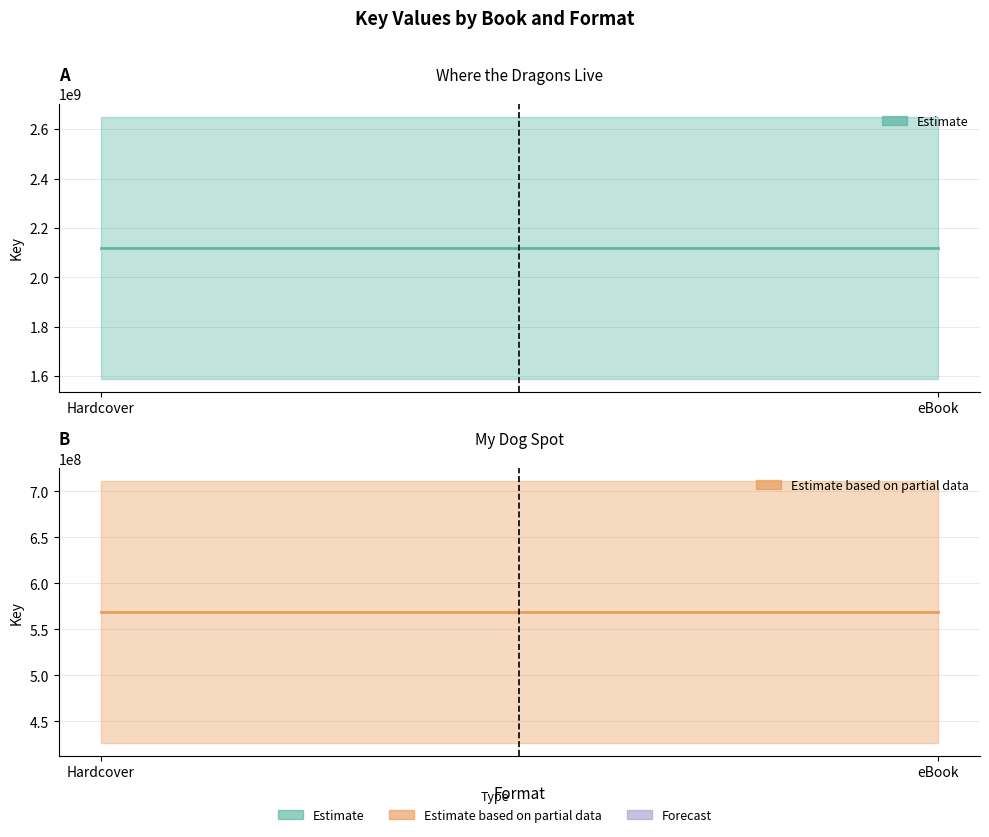

Reading left to right, what are all the values shown in this chart?

Where the Dragons Live (line): Hardcover=2119689197	eBook=2119689197
My Dog Spot (line): Hardcover=568898285	eBook=568898285